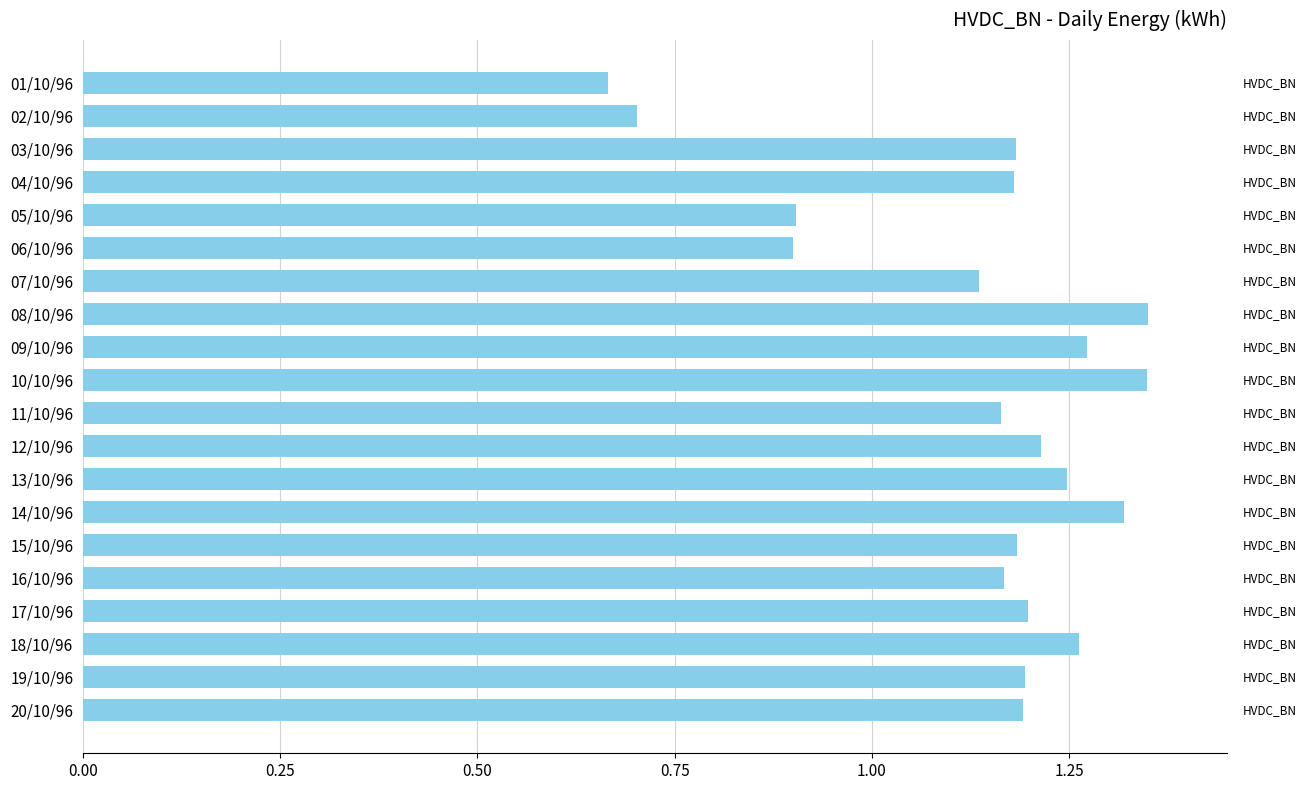

Is it true that the value at 15/10/96 is 1.2?

True